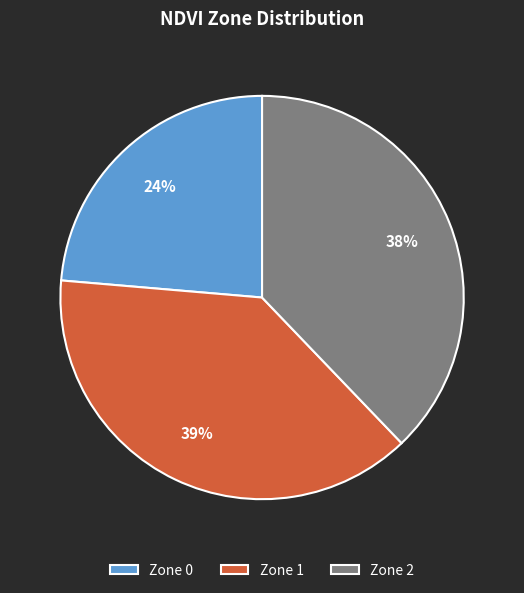

What percentage is the Zone 2 slice, to the nearest percent?

38%